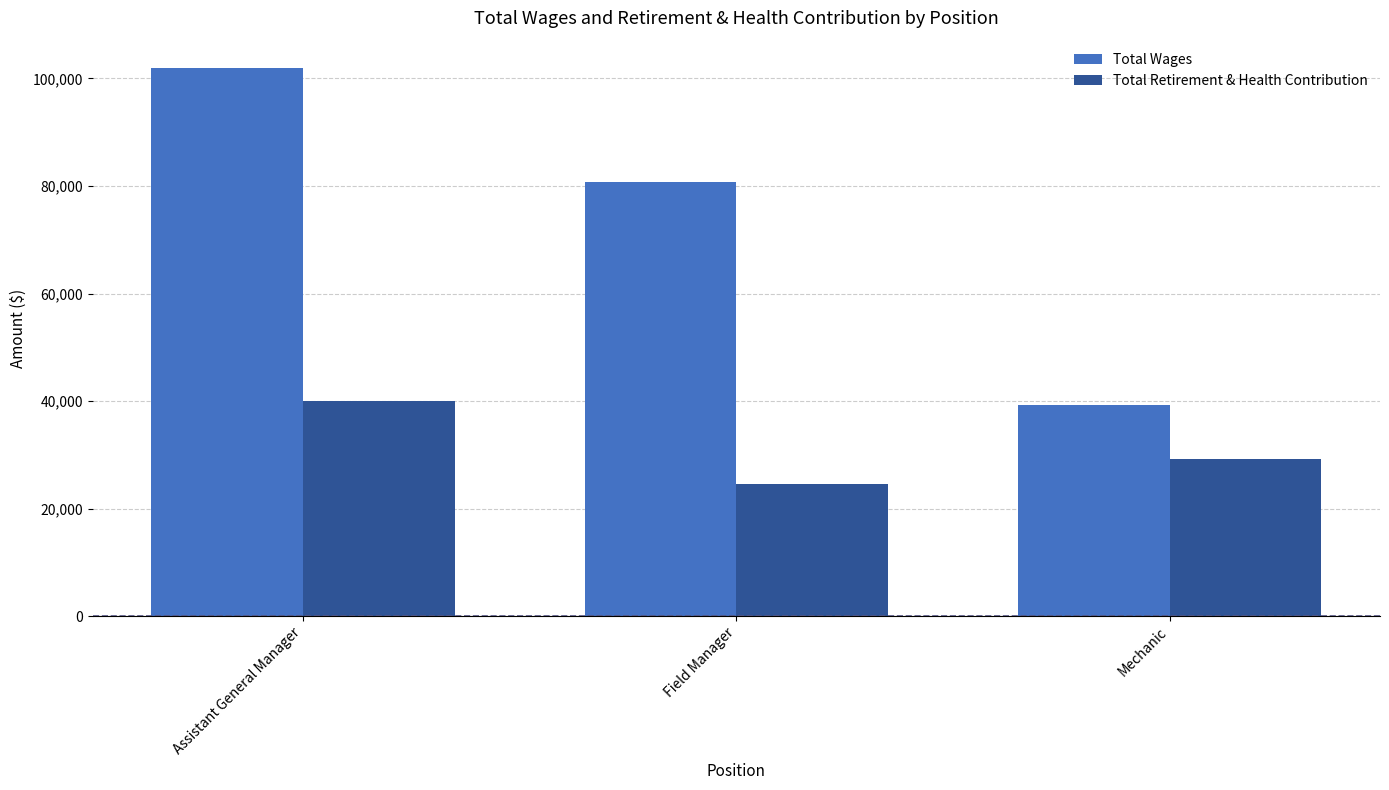

Where is Total Wages nearest to the value 70648?

Field Manager